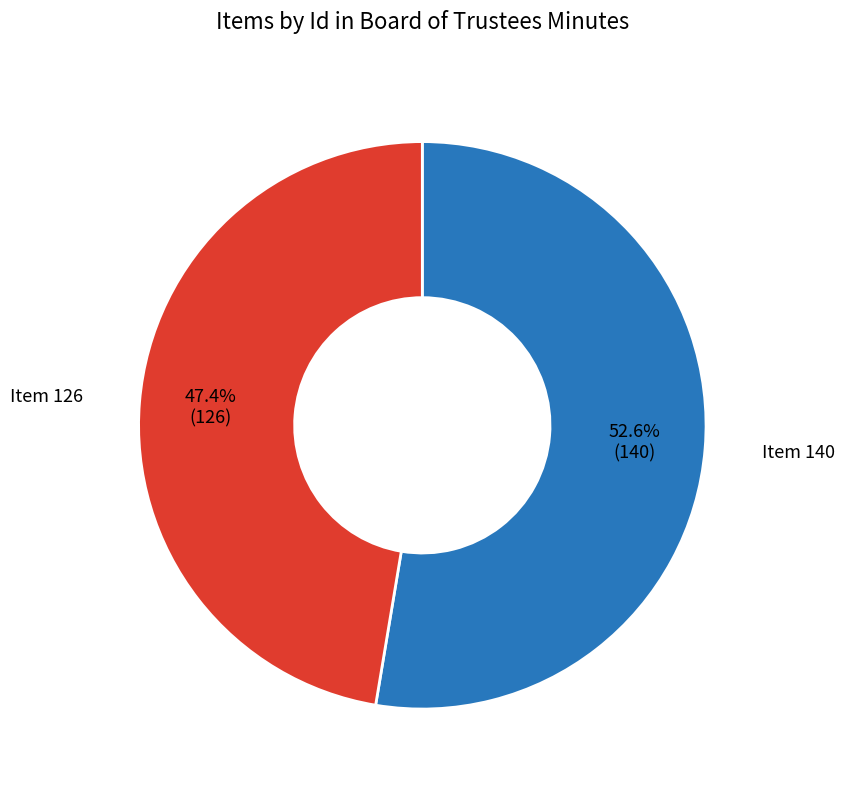

Is the sum of Item 126 and Item 140 greater than half?

Yes